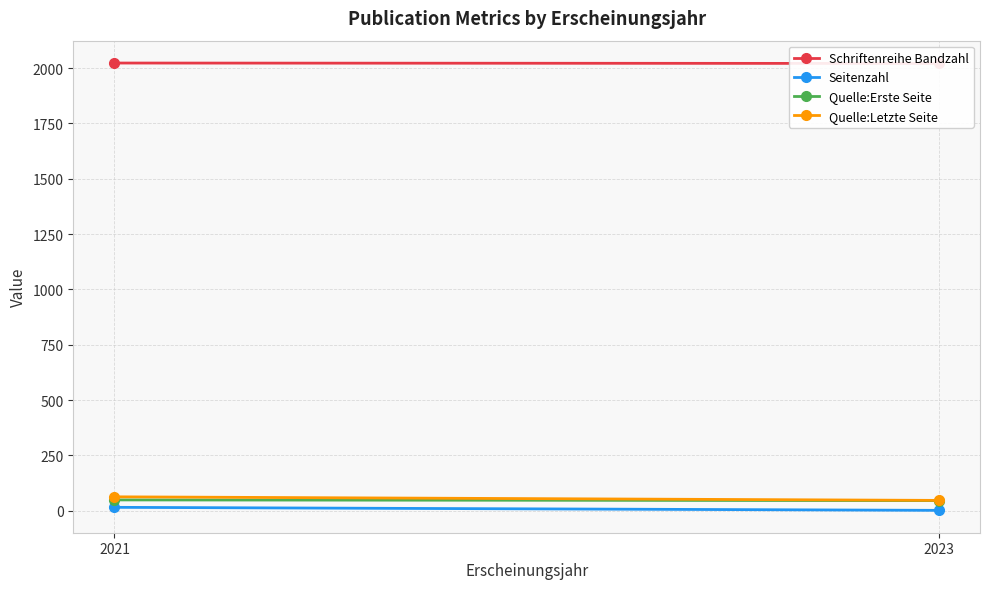

What is the sum of all Quelle:Erste Seite values?

93.8